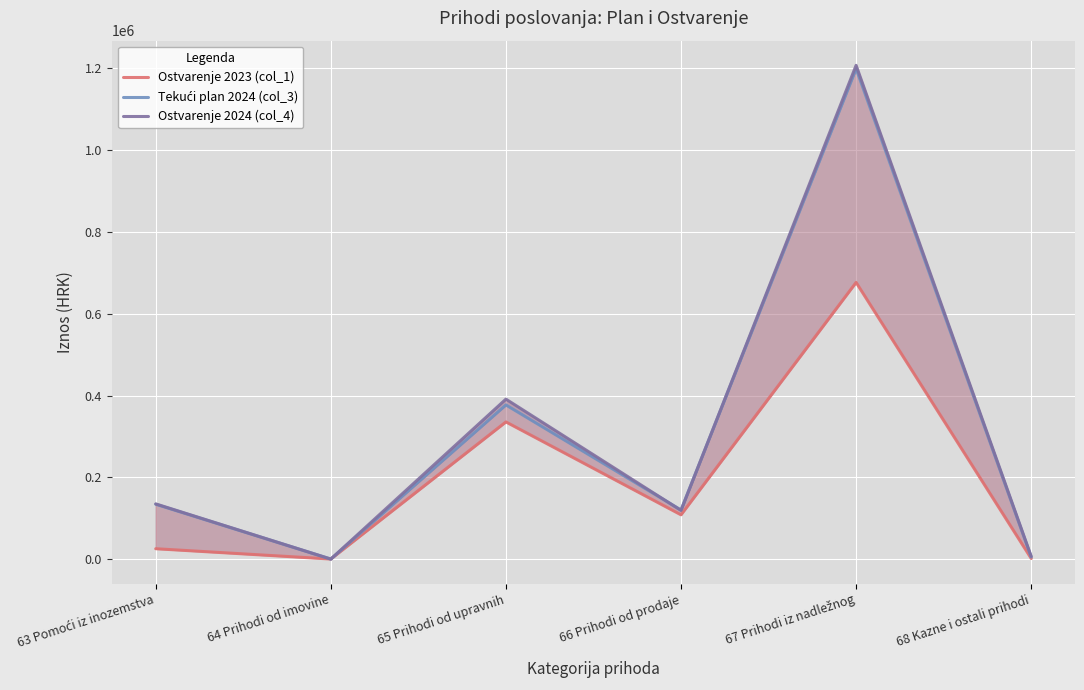

Which category has the lowest value across all series?

64 Prihodi od imovine